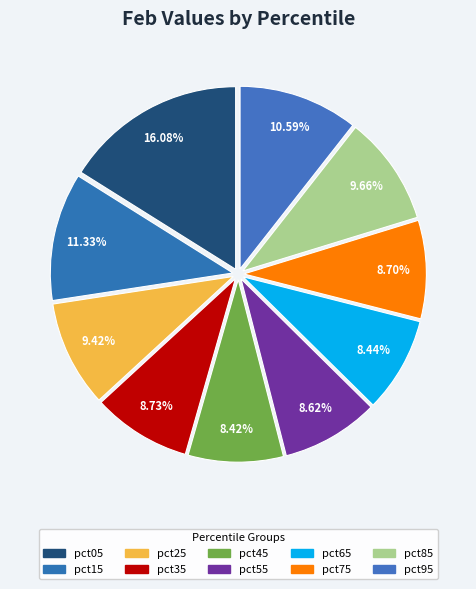

Between pct95 and pct55, which is larger?

pct95